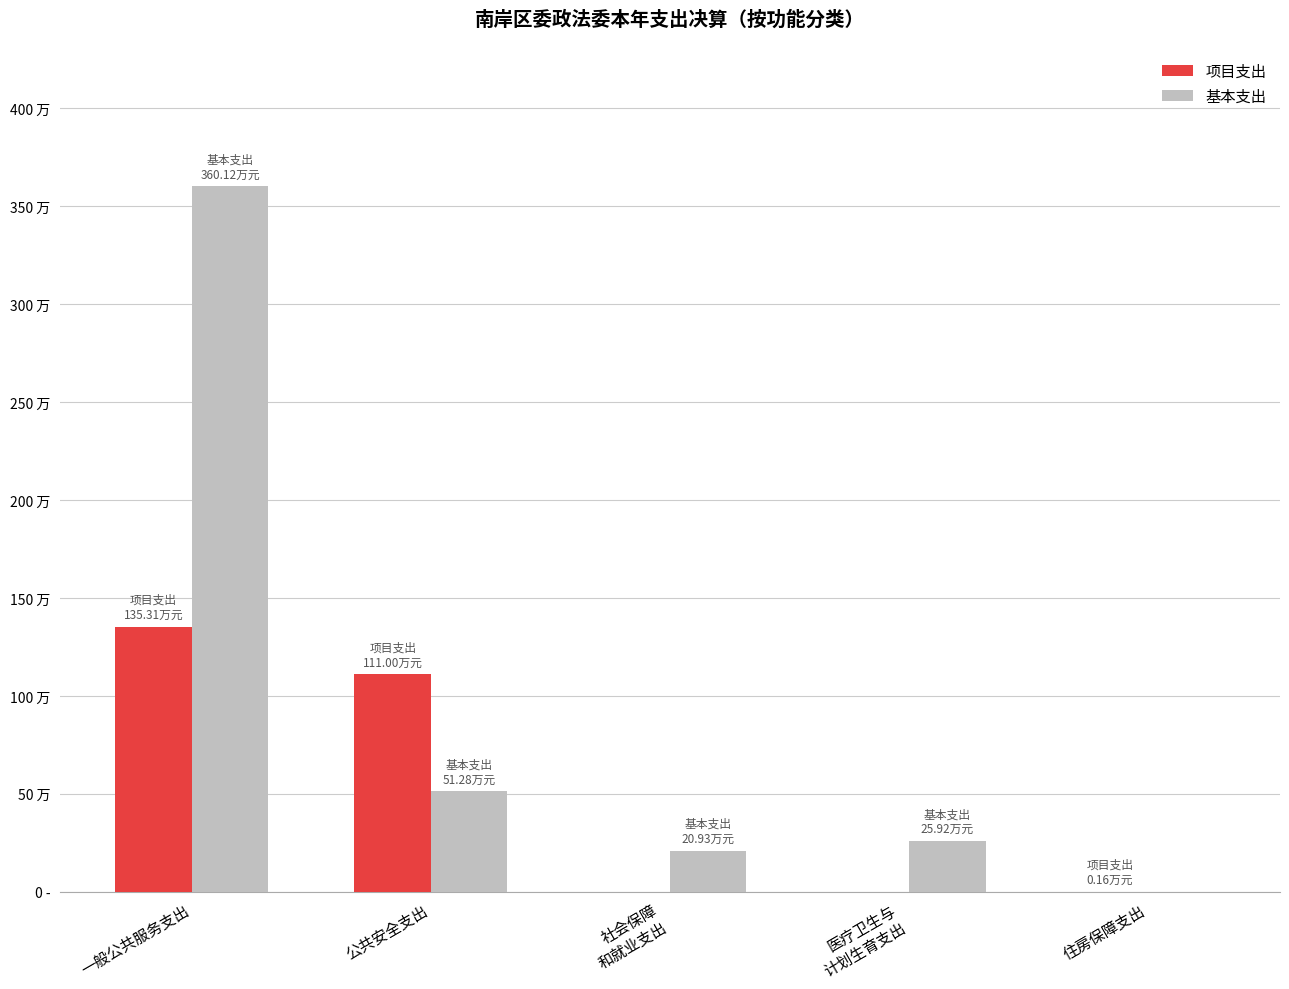

What is the difference between the second highest and second lowest values in the 项目支出 series?

111.0